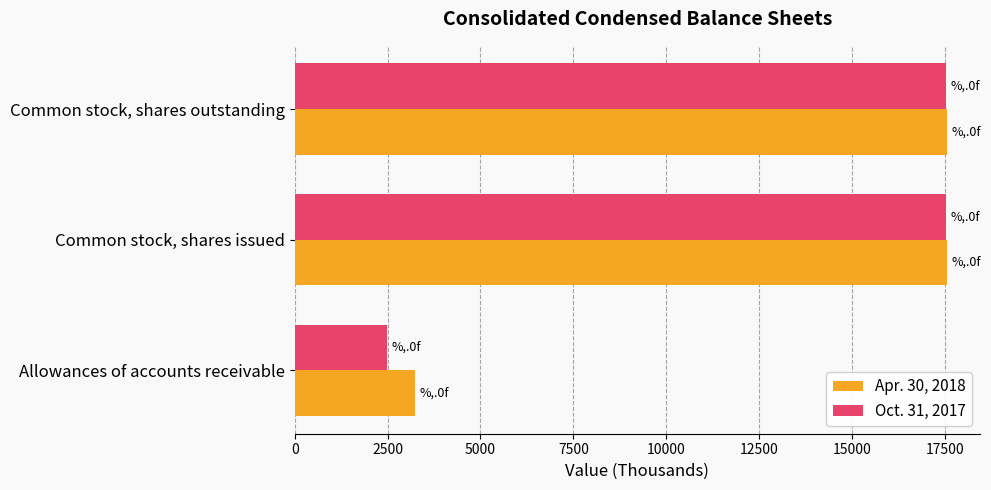

Which series has the widest spread of values?

Oct. 31, 2017